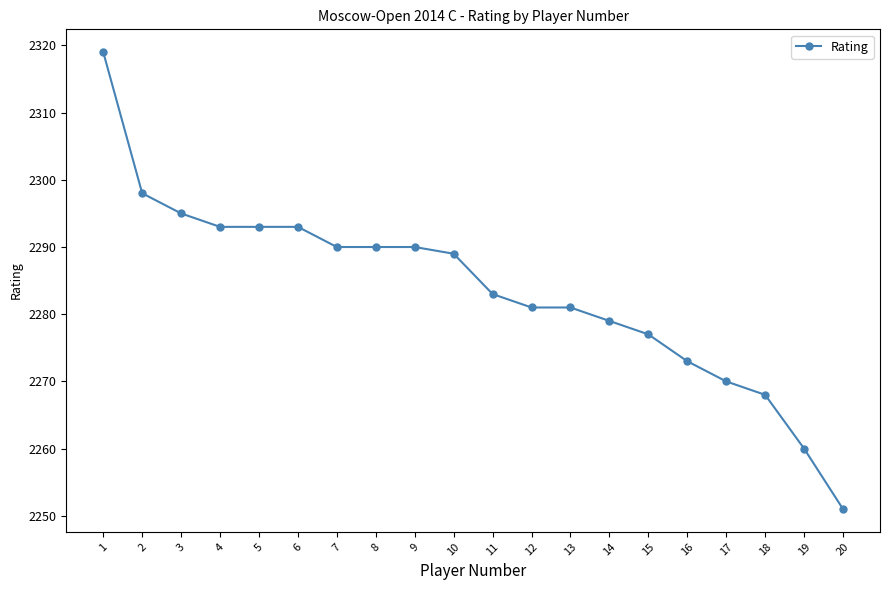

Read the value at 18, to the nearest 5.

2270